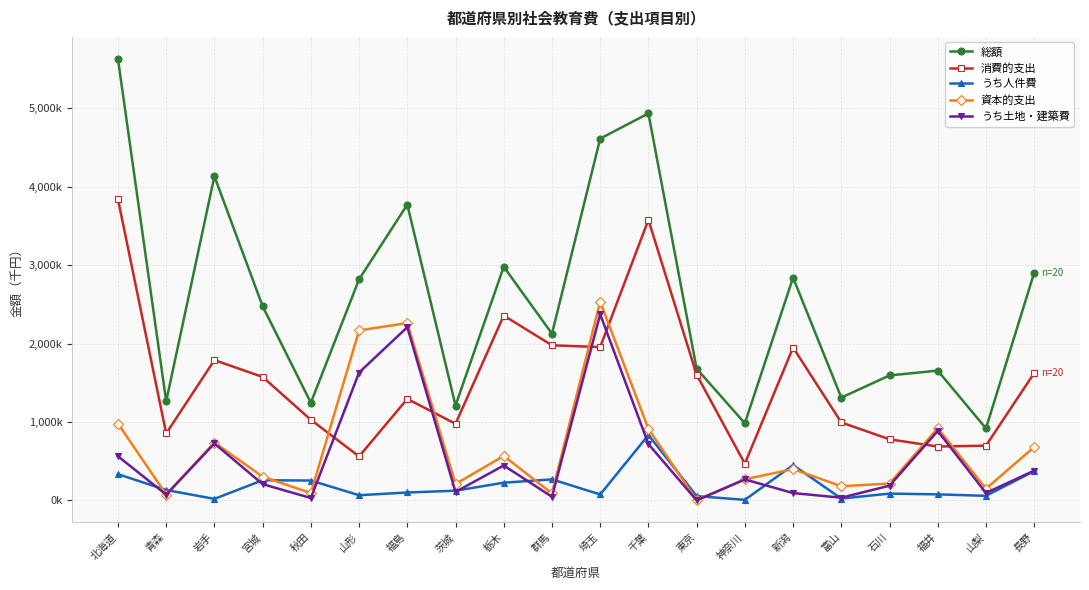

Where does the 総額 series first go above 2475754?

北海道